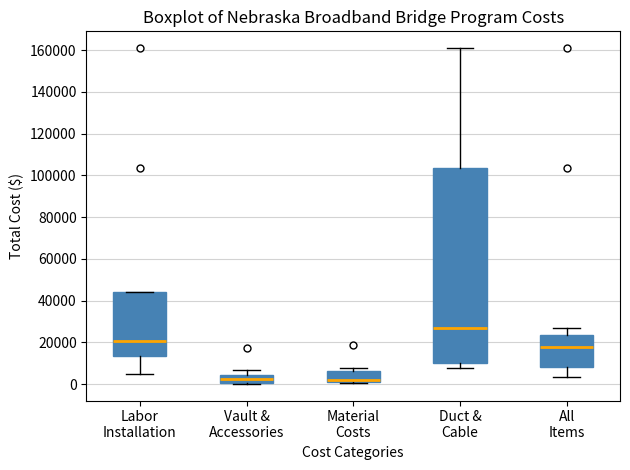

Comparing the boxes themselves (not the whiskers), which one is the tallest?

Duct & Cable